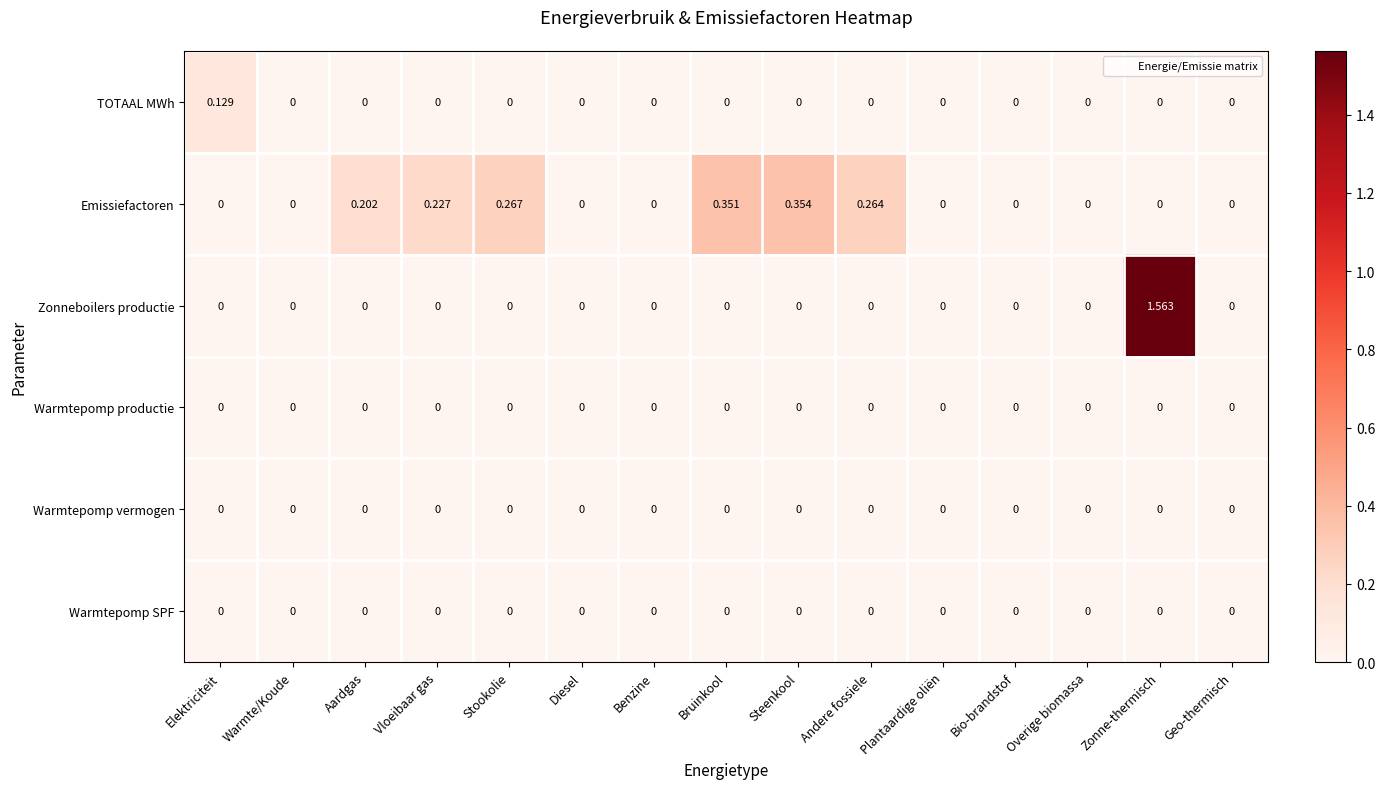

Which series has the largest total across all categories?

Emissiefactoren